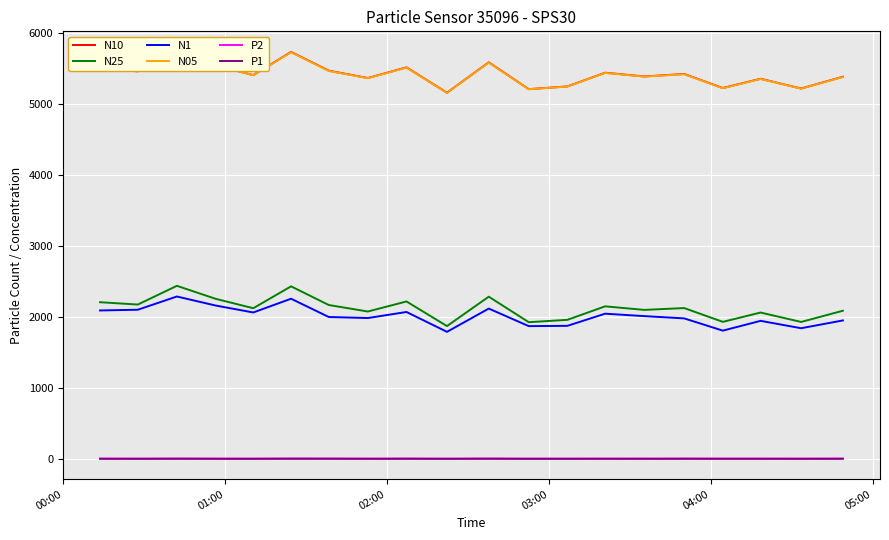

True or false: P2 and N1 intersect in this chart.

False